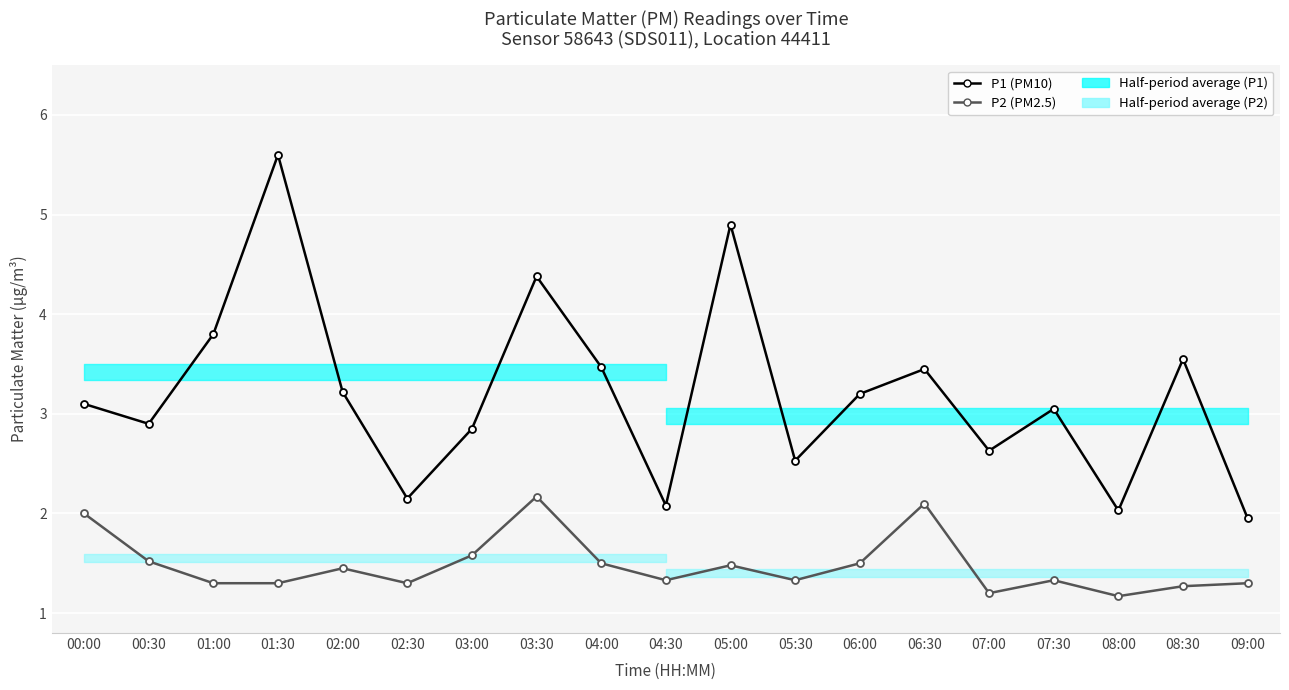

What is the difference between the P2 (PM2.5) values at 07:30 and 04:00?

0.2